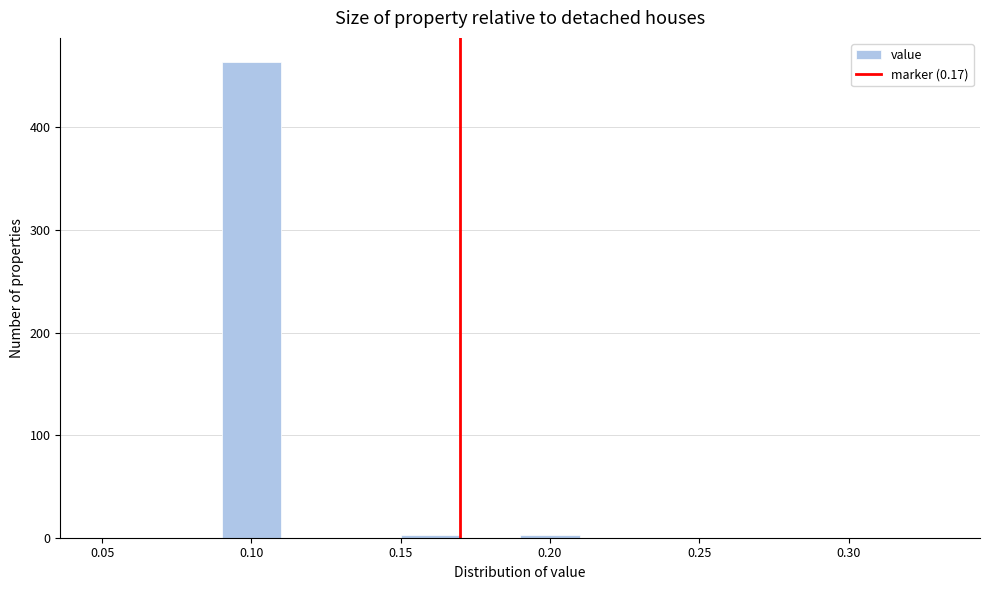

How tall is the bar that spans 0.09 to 0.11 on the x-axis? The values are not printed on the chart, so give them approximately, as read against the axis.

460